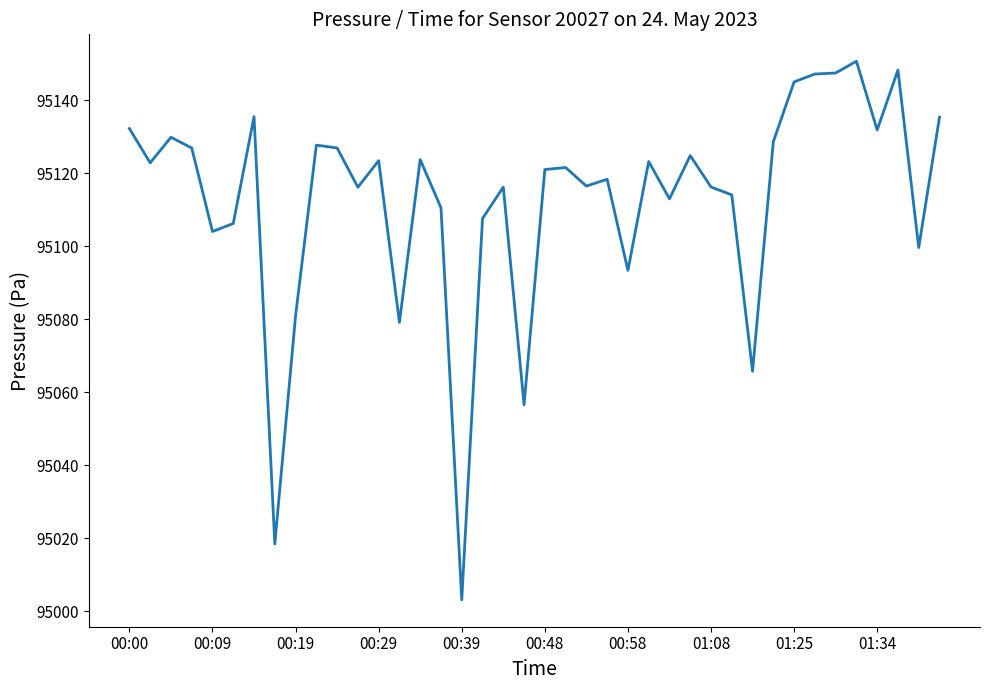

What is the smallest value displayed?

95003.2